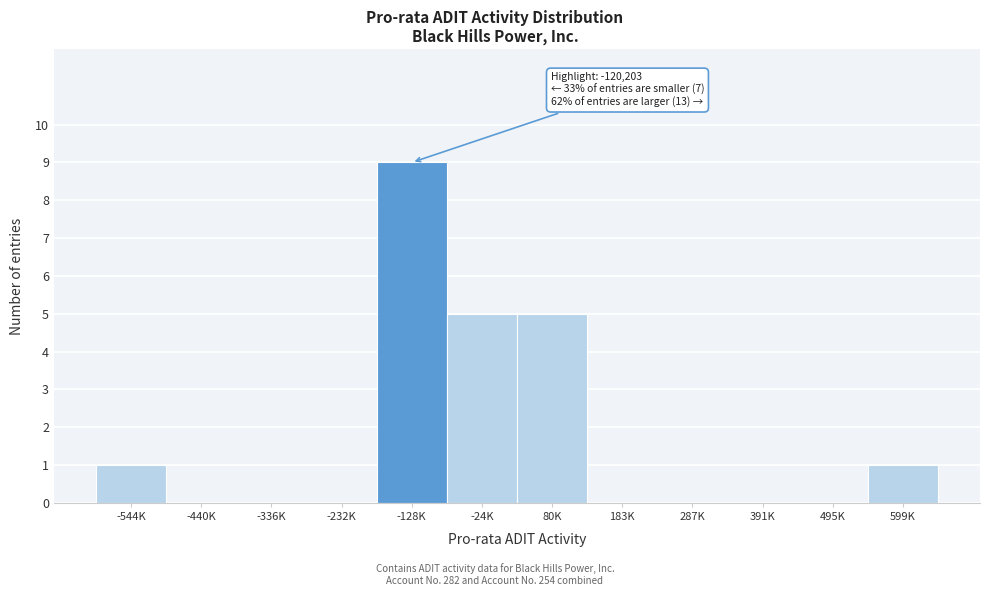

Reading left to right, extract all data points from this chart.

-544K=1	-440K=0	-336K=0	-232K=0	-128K=9	-24K=5	80K=5	183K=0	287K=0	391K=0	495K=0	599K=1